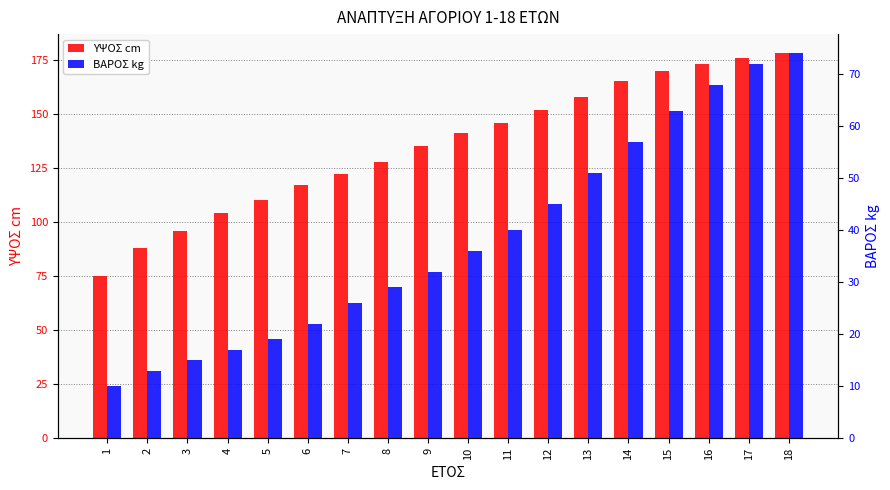

List the series in order of their peak value, highest first.

ΥΨΟΣ cm, ΒΑΡΟΣ kg